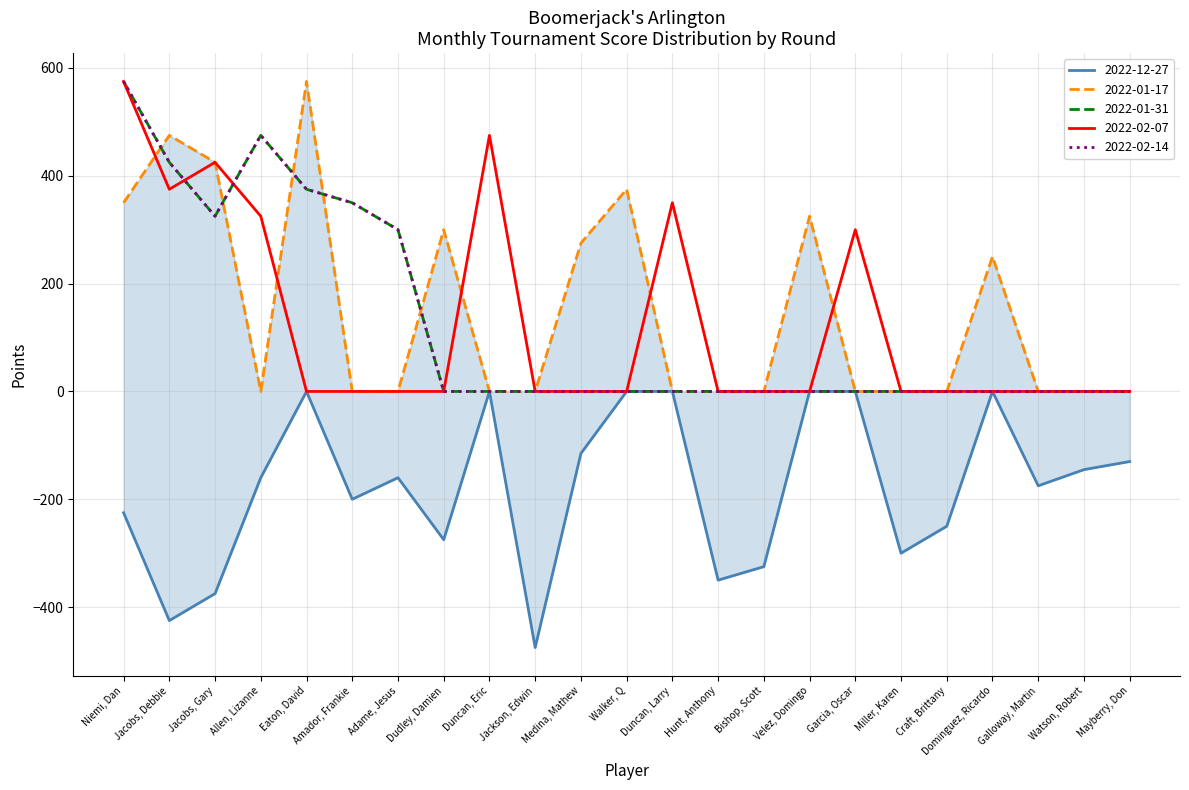

Reading left to right, list all the values displayed in this chart.

2022-12-27: Niemi, Dan=-225	Jacobs, Debbie=-425	Jacobs, Gary=-375	Allen, Lizanne=-160	Eaton, David=0	Amador, Frankie=-200	Adame, Jesus=-160	Dudley, Damien=-275	Duncan, Eric=0	Jackson, Edwin=-475	Medina, Mathew=-115	Walker, Q=0	Duncan, Larry=0	Hunt, Anthony=-350	Bishop, Scott=-325	Velez, Domingo=0	Garcia, Oscar=0	Miller, Karen=-300	Craft, Brittany=-250	Dominguez, Ricardo=0	Galloway, Martin=-175	Watson, Robert=-145	Mayberry, Don=-130
2022-01-17: Niemi, Dan=350	Jacobs, Debbie=475	Jacobs, Gary=425	Allen, Lizanne=0	Eaton, David=575	Amador, Frankie=0	Adame, Jesus=0	Dudley, Damien=300	Duncan, Eric=0	Jackson, Edwin=0	Medina, Mathew=275	Walker, Q=375	Duncan, Larry=0	Hunt, Anthony=0	Bishop, Scott=0	Velez, Domingo=325	Garcia, Oscar=0	Miller, Karen=0	Craft, Brittany=0	Dominguez, Ricardo=250	Galloway, Martin=0	Watson, Robert=0	Mayberry, Don=0
2022-01-31: Niemi, Dan=575	Jacobs, Debbie=425	Jacobs, Gary=325	Allen, Lizanne=475	Eaton, David=375	Amador, Frankie=350	Adame, Jesus=300	Dudley, Damien=0	Duncan, Eric=0	Jackson, Edwin=0	Medina, Mathew=0	Walker, Q=0	Duncan, Larry=0	Hunt, Anthony=0	Bishop, Scott=0	Velez, Domingo=0	Garcia, Oscar=0	Miller, Karen=0	Craft, Brittany=0	Dominguez, Ricardo=0	Galloway, Martin=0	Watson, Robert=0	Mayberry, Don=0
2022-02-07: Niemi, Dan=575	Jacobs, Debbie=375	Jacobs, Gary=425	Allen, Lizanne=325	Eaton, David=0	Amador, Frankie=0	Adame, Jesus=0	Dudley, Damien=0	Duncan, Eric=475	Jackson, Edwin=0	Medina, Mathew=0	Walker, Q=0	Duncan, Larry=350	Hunt, Anthony=0	Bishop, Scott=0	Velez, Domingo=0	Garcia, Oscar=300	Miller, Karen=0	Craft, Brittany=0	Dominguez, Ricardo=0	Galloway, Martin=0	Watson, Robert=0	Mayberry, Don=0
2022-02-14: Niemi, Dan=575	Jacobs, Debbie=425	Jacobs, Gary=325	Allen, Lizanne=475	Eaton, David=375	Amador, Frankie=350	Adame, Jesus=300	Dudley, Damien=0	Duncan, Eric=0	Jackson, Edwin=0	Medina, Mathew=0	Walker, Q=0	Duncan, Larry=0	Hunt, Anthony=0	Bishop, Scott=0	Velez, Domingo=0	Garcia, Oscar=0	Miller, Karen=0	Craft, Brittany=0	Dominguez, Ricardo=0	Galloway, Martin=0	Watson, Robert=0	Mayberry, Don=0